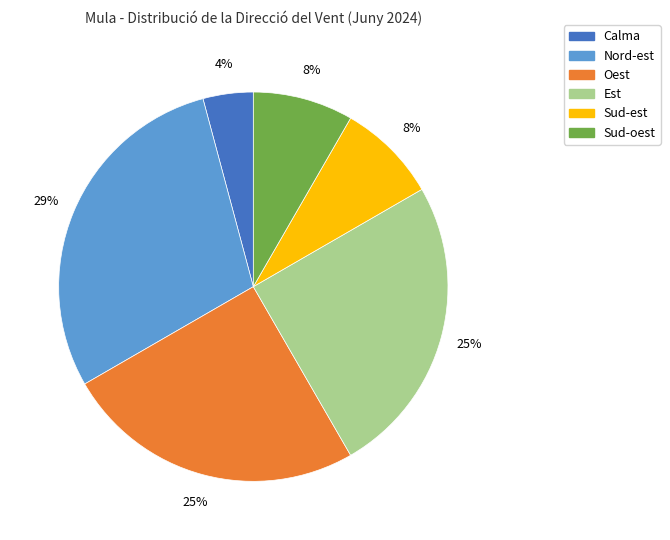

To the nearest percent, what is the difference between the largest and smallest slice percentages?

25%